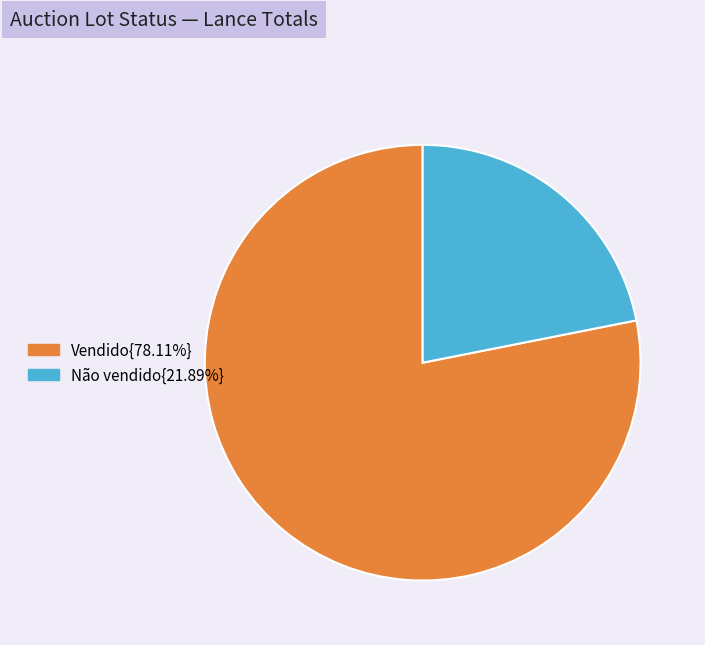

Is there a majority slice in this chart?

Yes